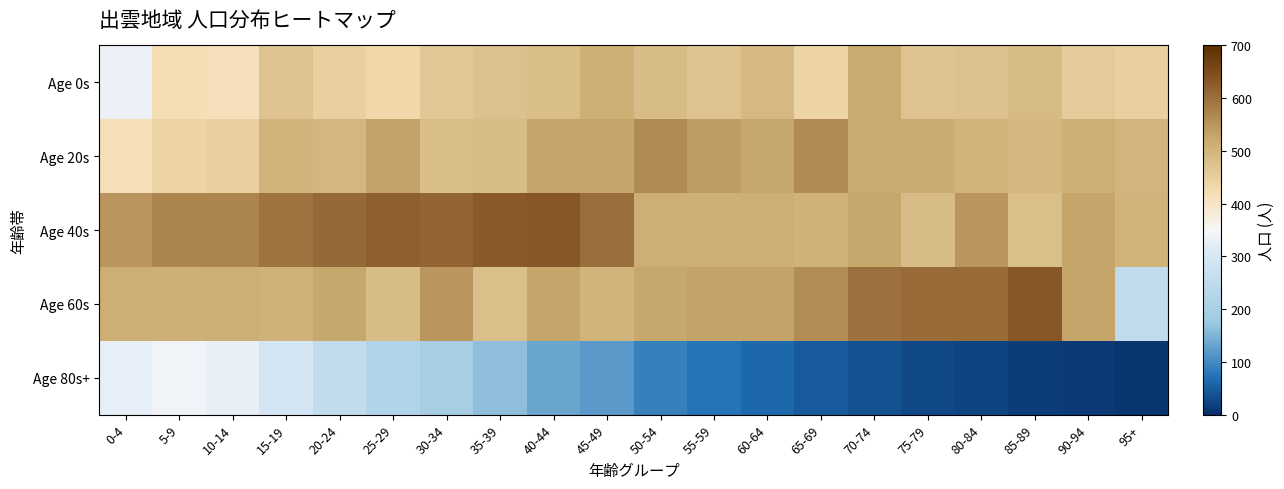

How many categories are shown in the chart?

20